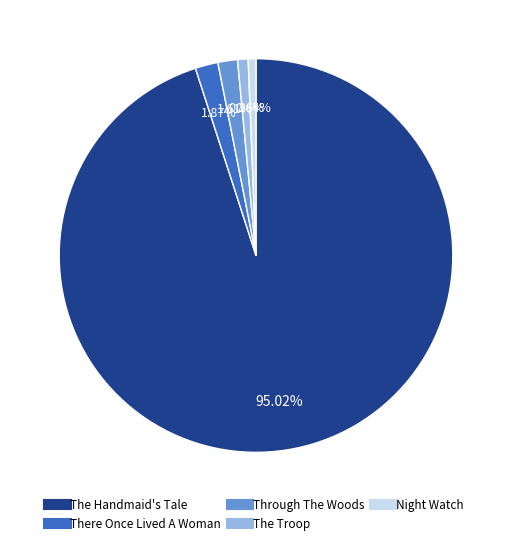

What is the ratio of the value at The Troop to the value at Night Watch?

1.4